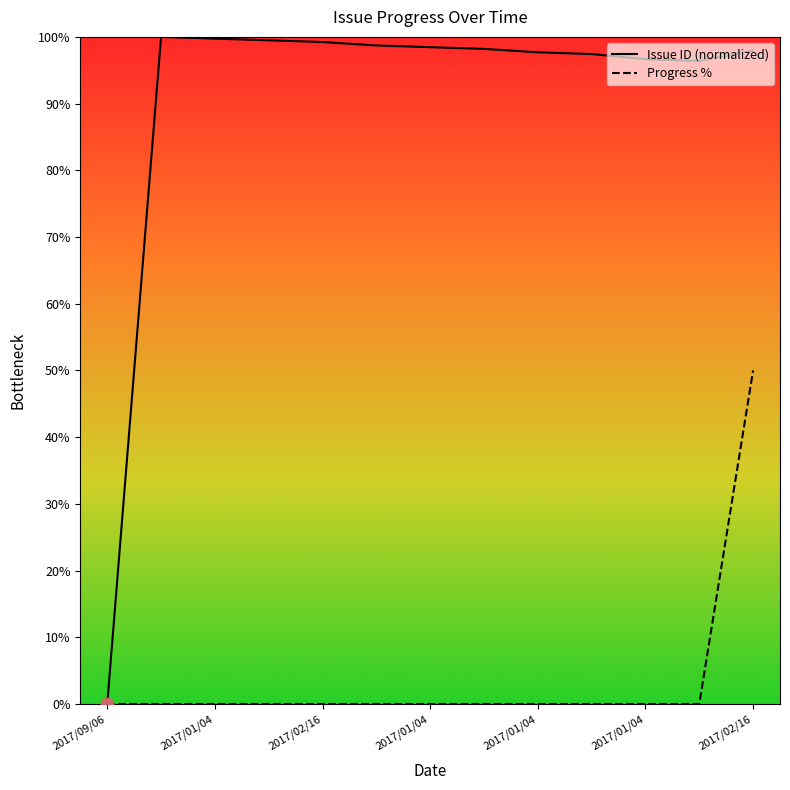

Which series reaches the minimum Y coordinate?

Issue ID